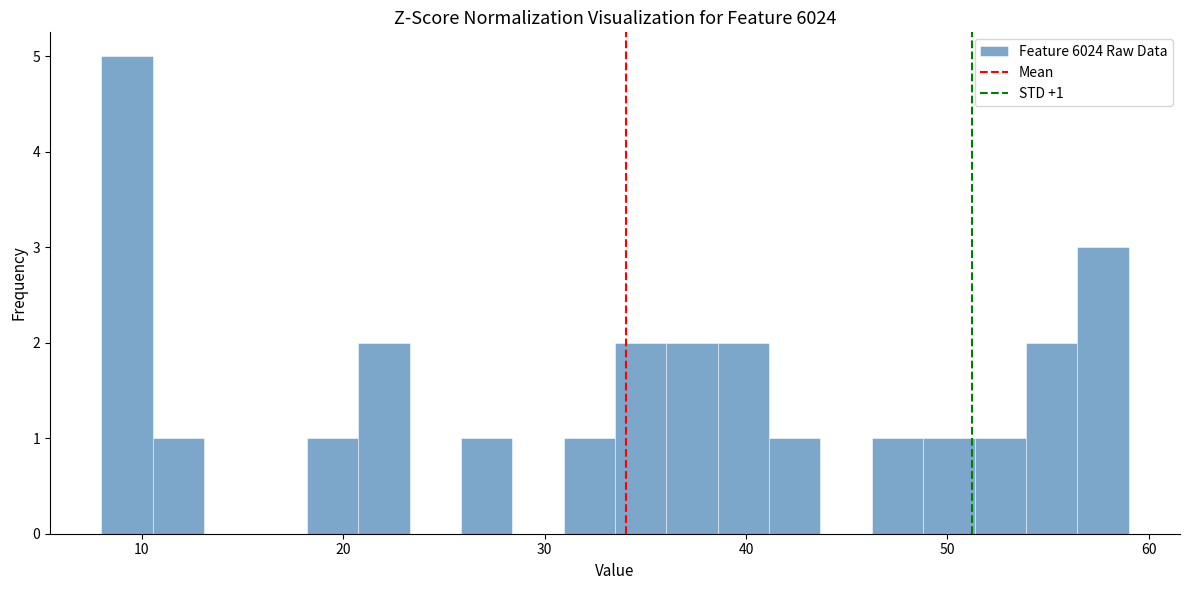

Read against the x-axis, roughly where is the centre of the tallest bar?

9